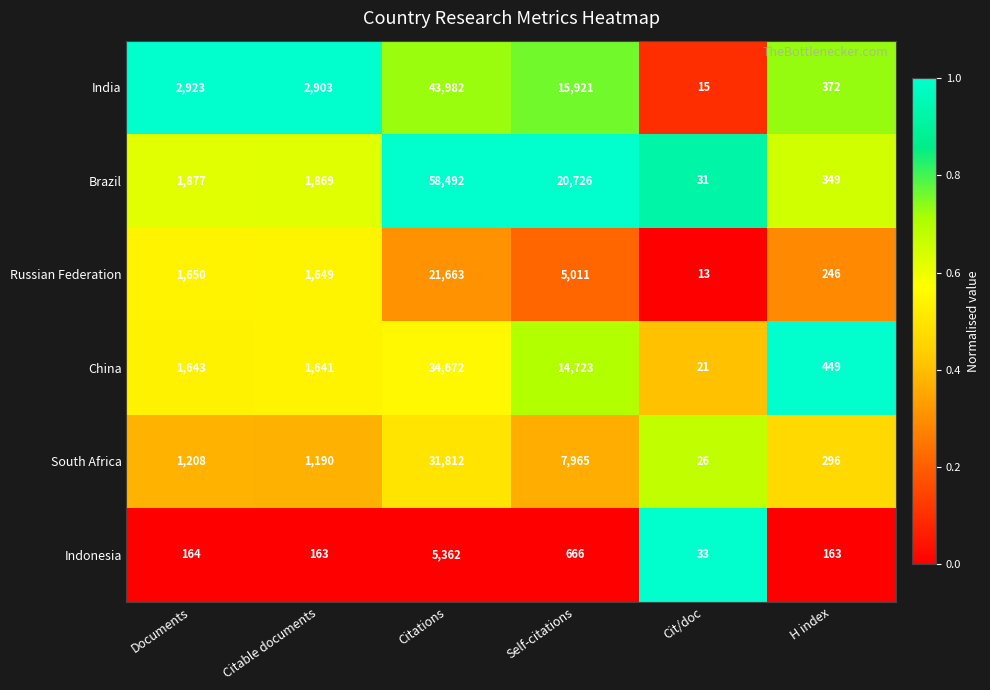

At Documents, list the series in order from largest to smallest.

India, Brazil, Russian Federation, China, South Africa, Indonesia